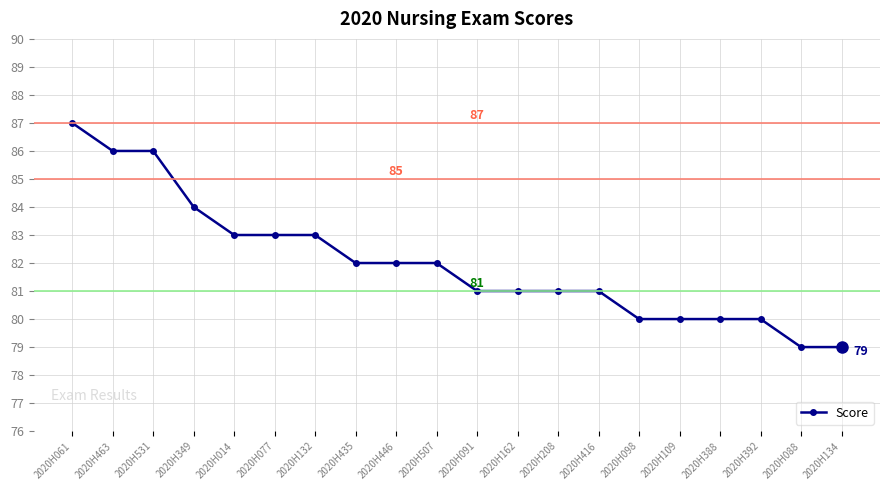

What is the minimum value shown in the chart?

79